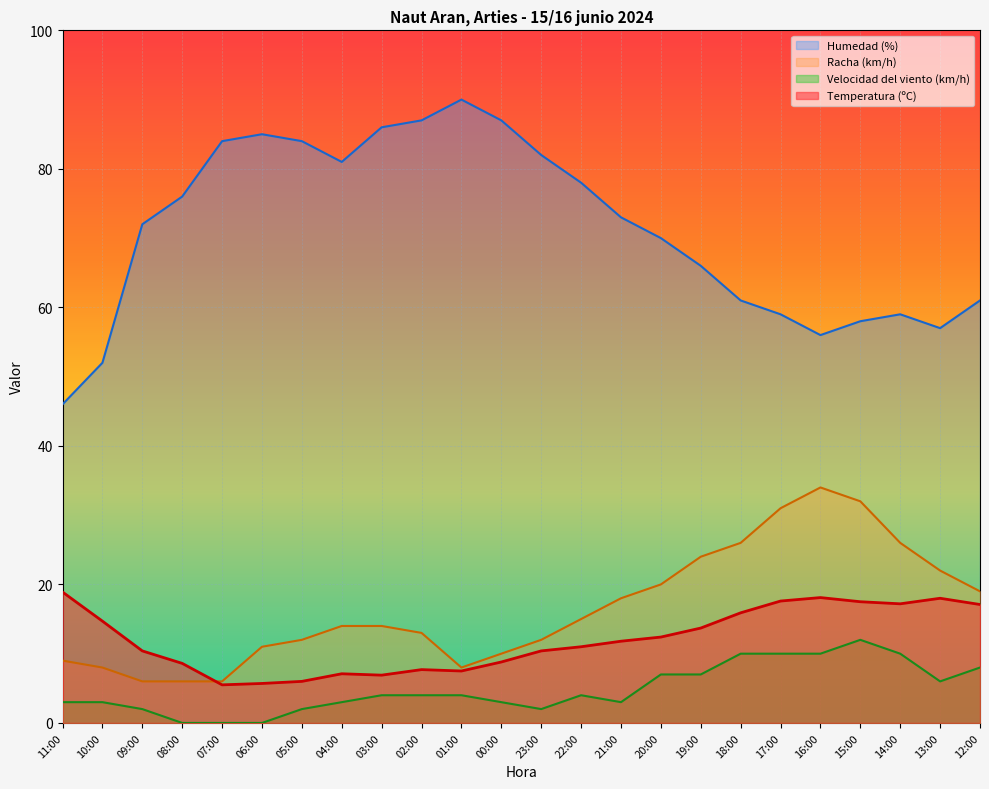

What is the sum of the Temperatura (ºC) values at 09:00 and 15:00?

27.9